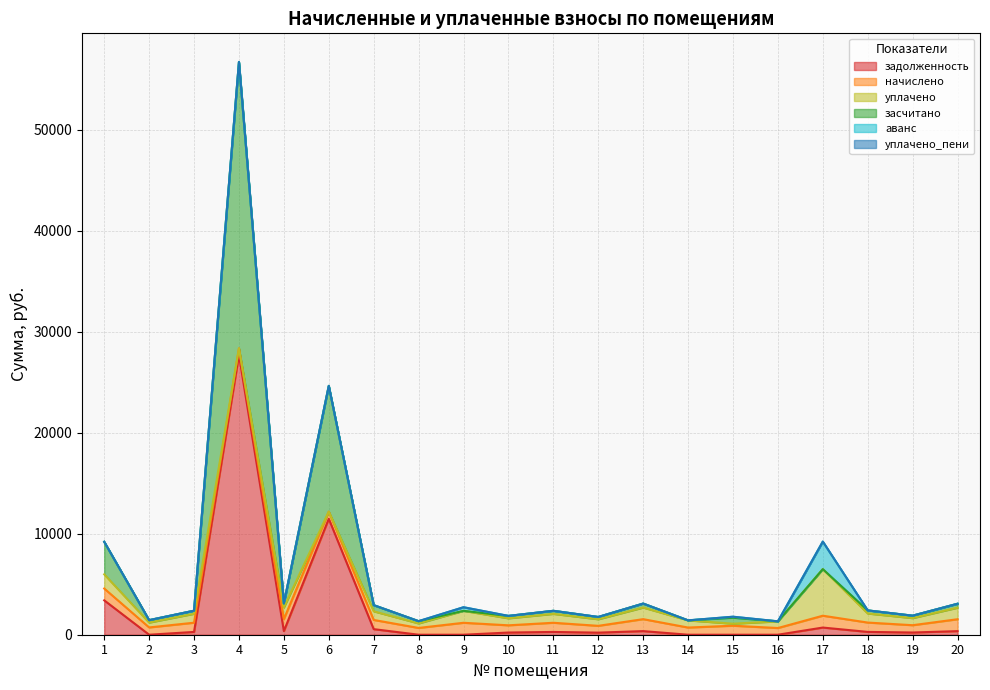

True or false: уплачено_пени and задолженность cross at least once.

False